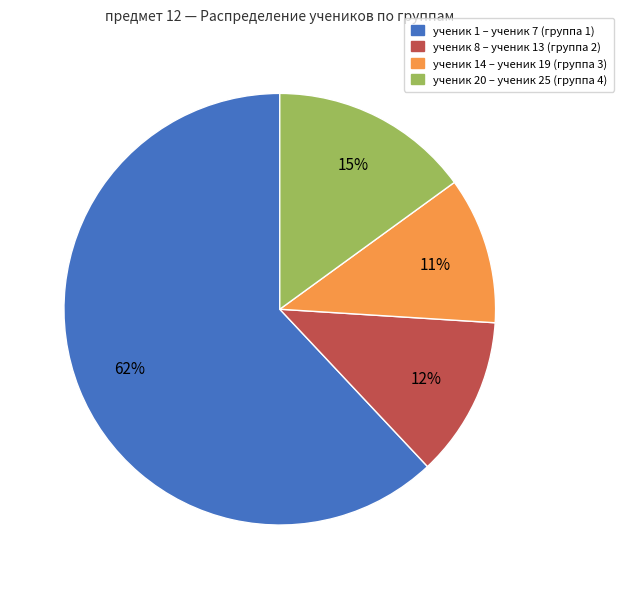

Which slice represents more than half of the pie?

ученик 1 – ученик 7 (группа 1)